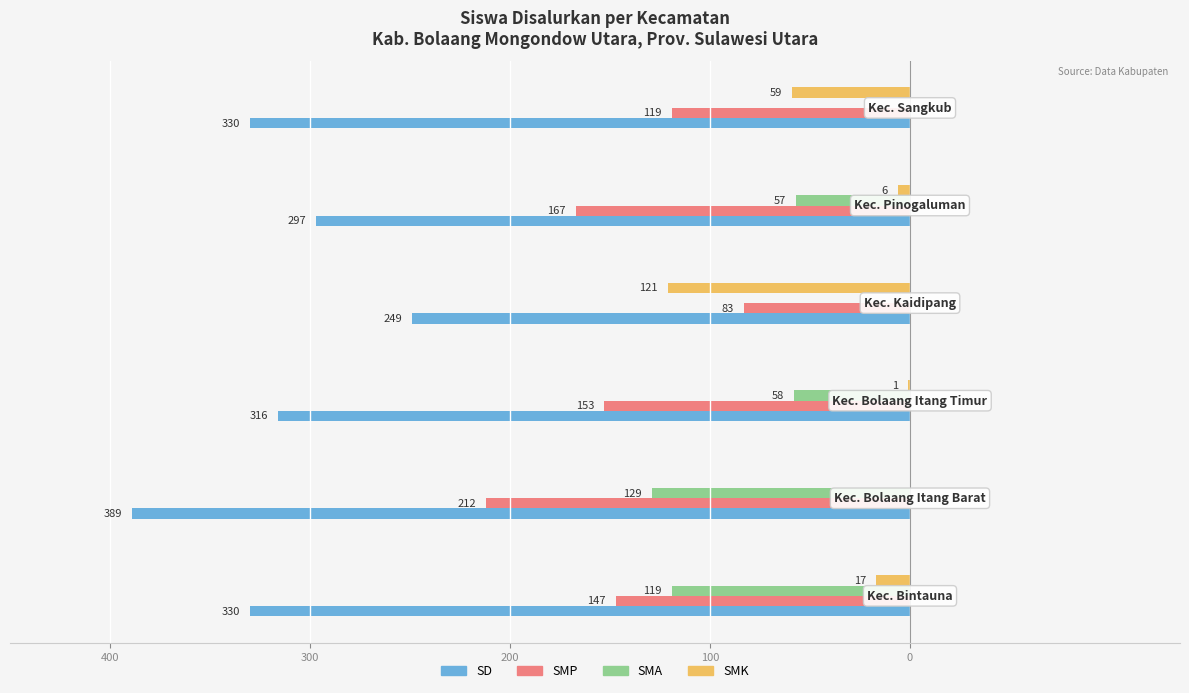

What is the value of the SD bar at the 1st from the left?

-330